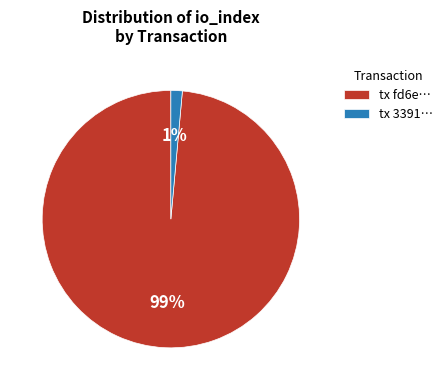

Does tx fd6e… account for over 50% of the chart?

Yes